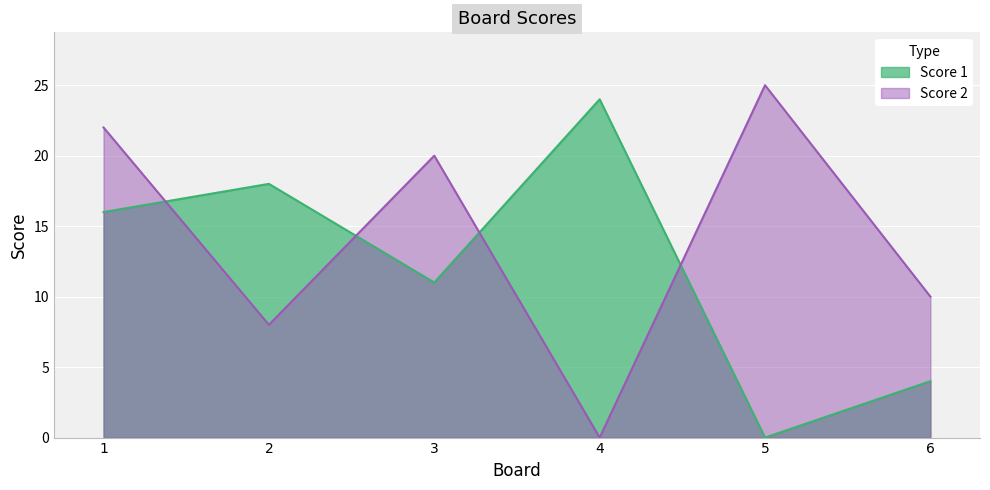

At how many categories does at least one series exceed 13?

5